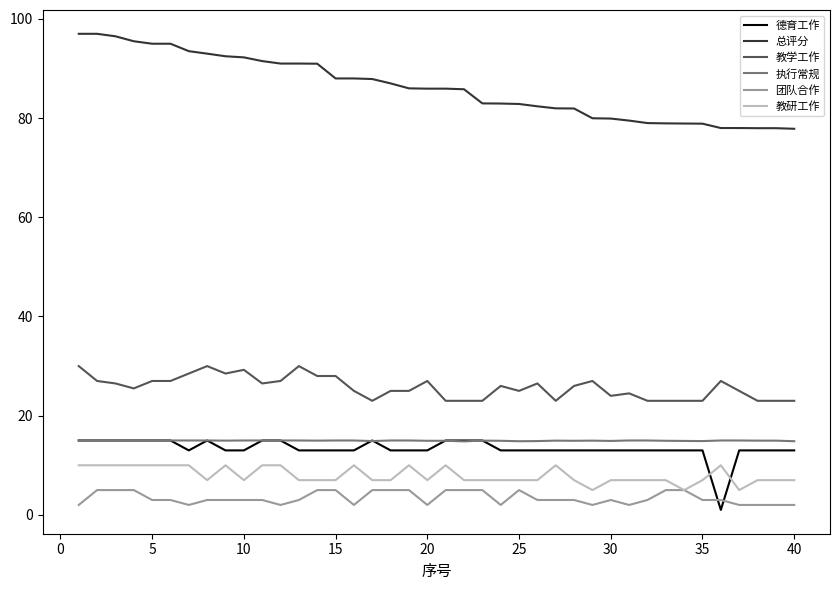

What is the highest value of the 执行常规 series?

15.0